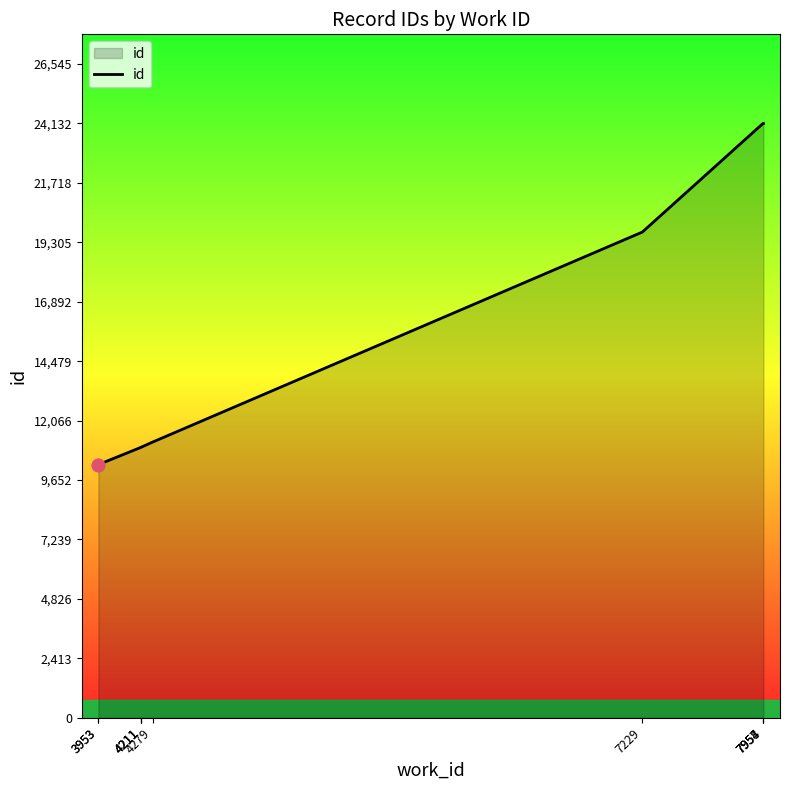

Between 4211 and 4279, which is larger?

4279